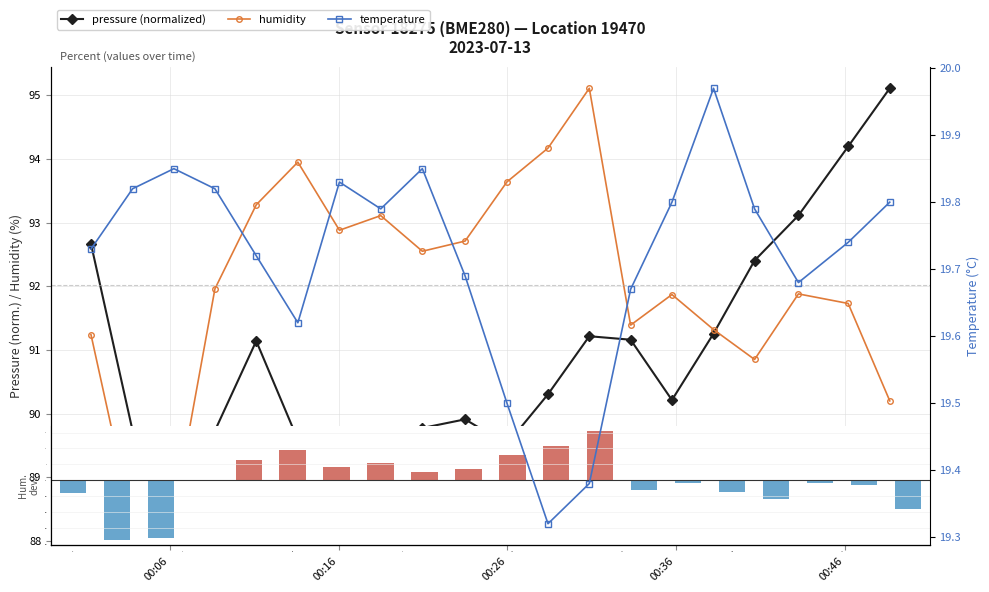

Rank the series at 00:06 from lowest to highest value.

temperature, humidity, pressure (normalized)